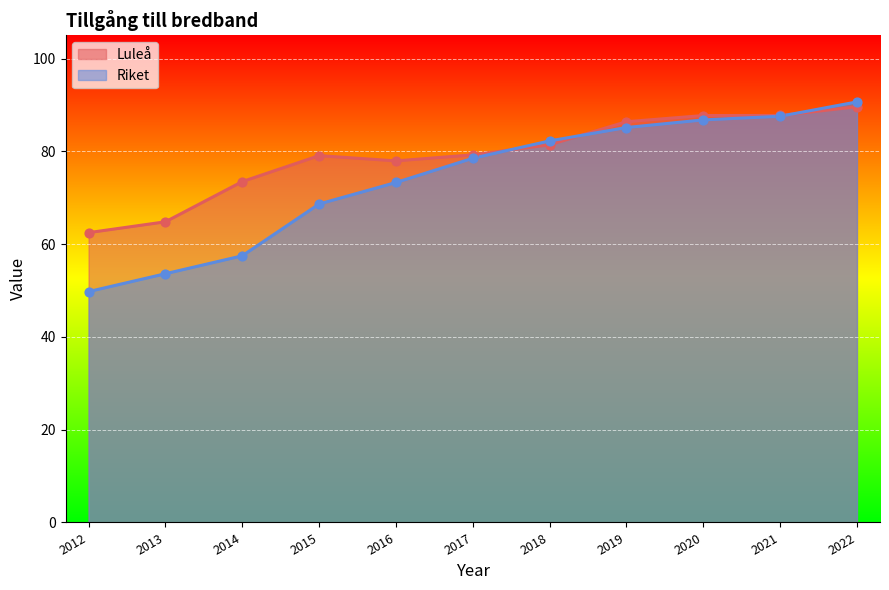

At which category is the sum across all series the highest?

2022